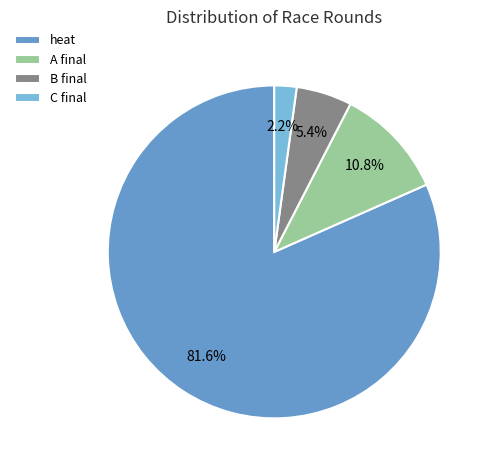

What is the smallest slice in the pie chart?

C final